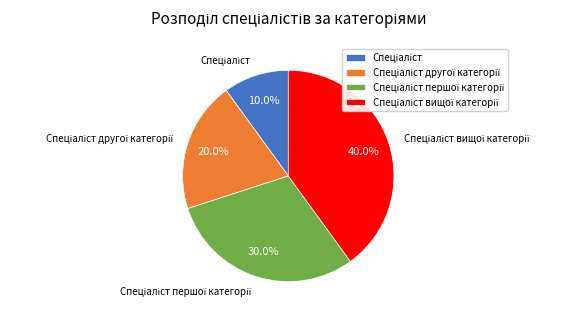

Does any single category account for the majority?

No